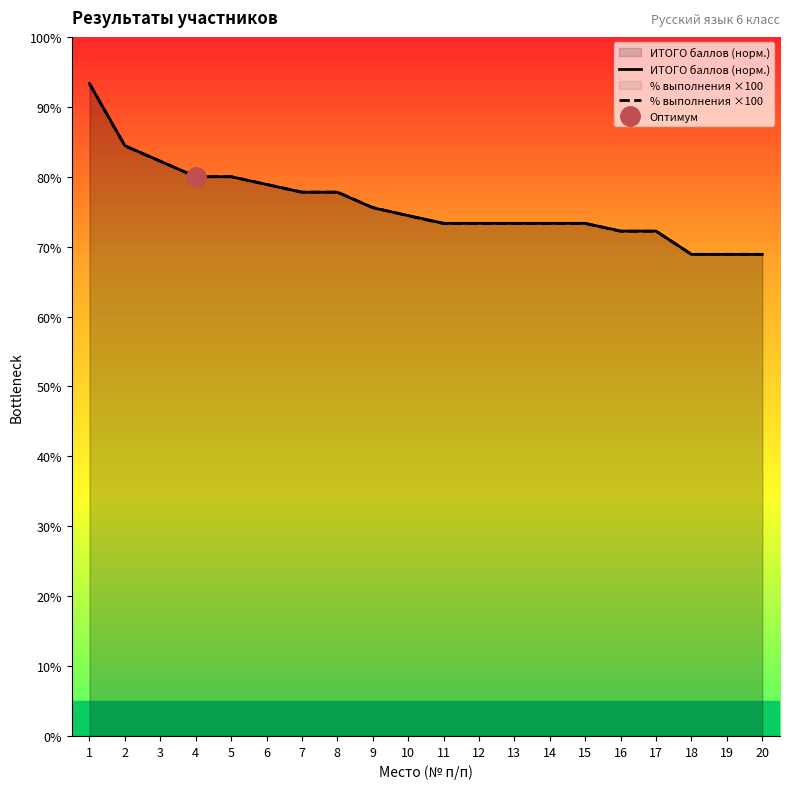

At 18, list the series in order from largest to smallest.

% выполнения ×100, ИТОГО баллов (норм.)